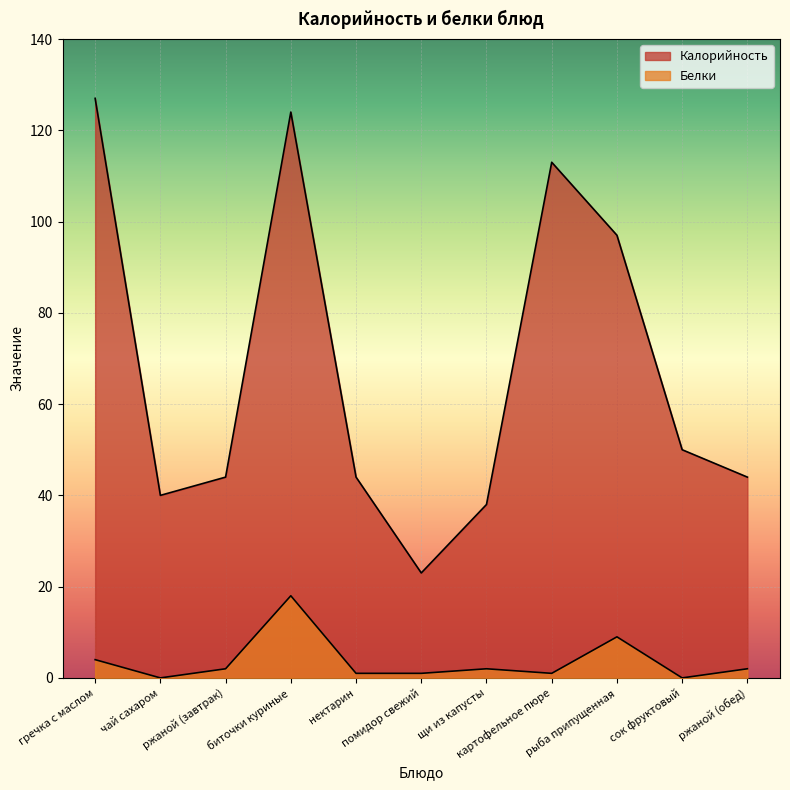

List the labels in order of Калорийность value, largest first.

гречка с маслом, биточки куриные, картофельное пюре, рыба припущенная, сок фруктовый, ржаной (завтрак), нектарин, ржаной (обед), чай сахаром, щи из капусты, помидор свежий